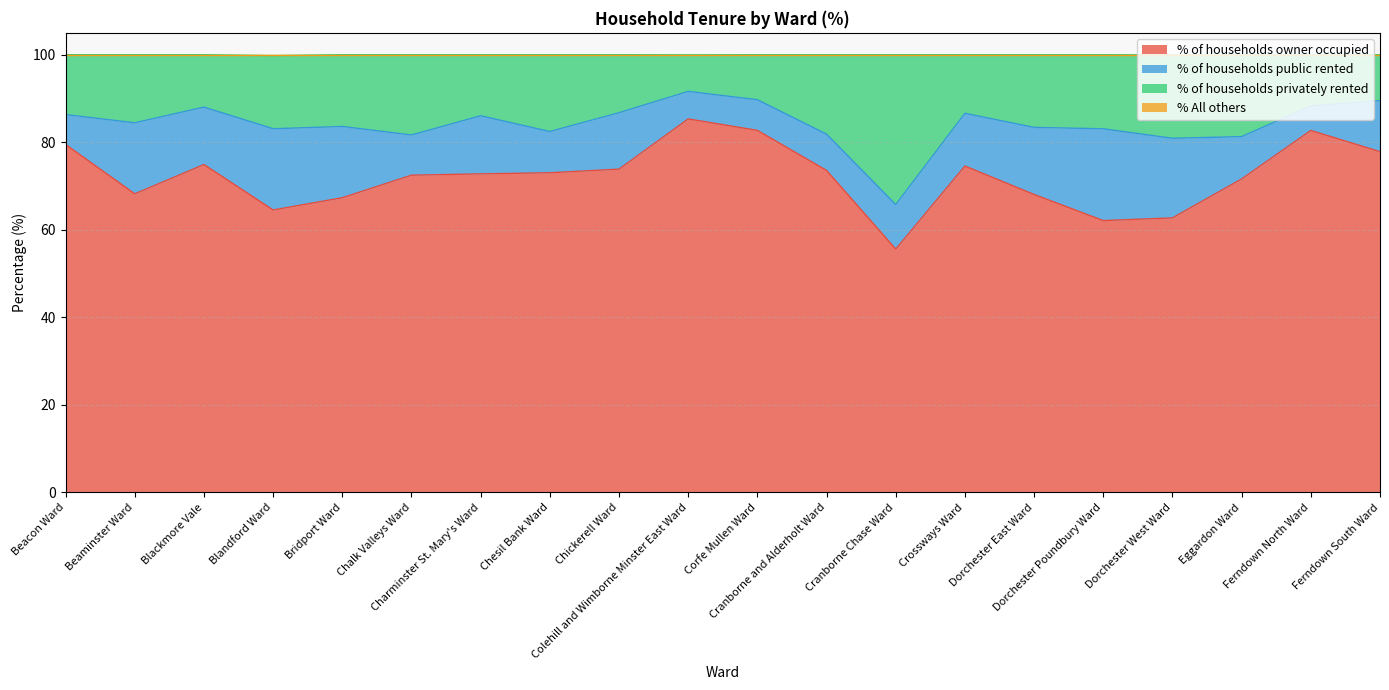

What is the highest value of the % of households owner occupied series?

85.3